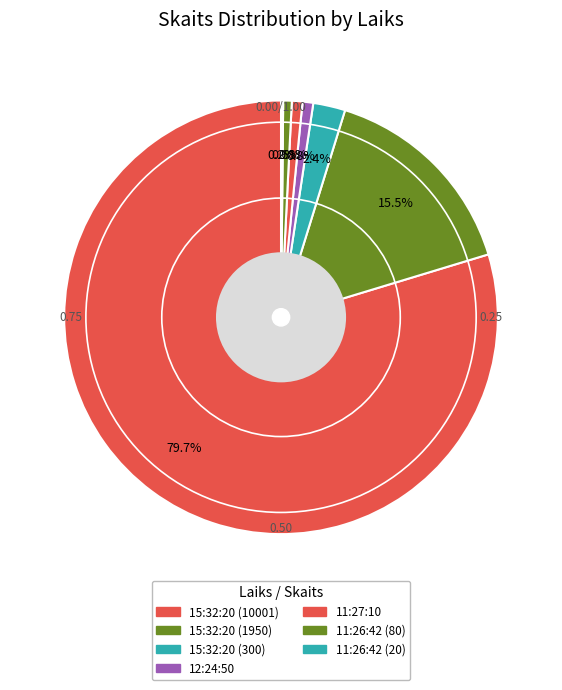

How many segments does this pie chart have?

7